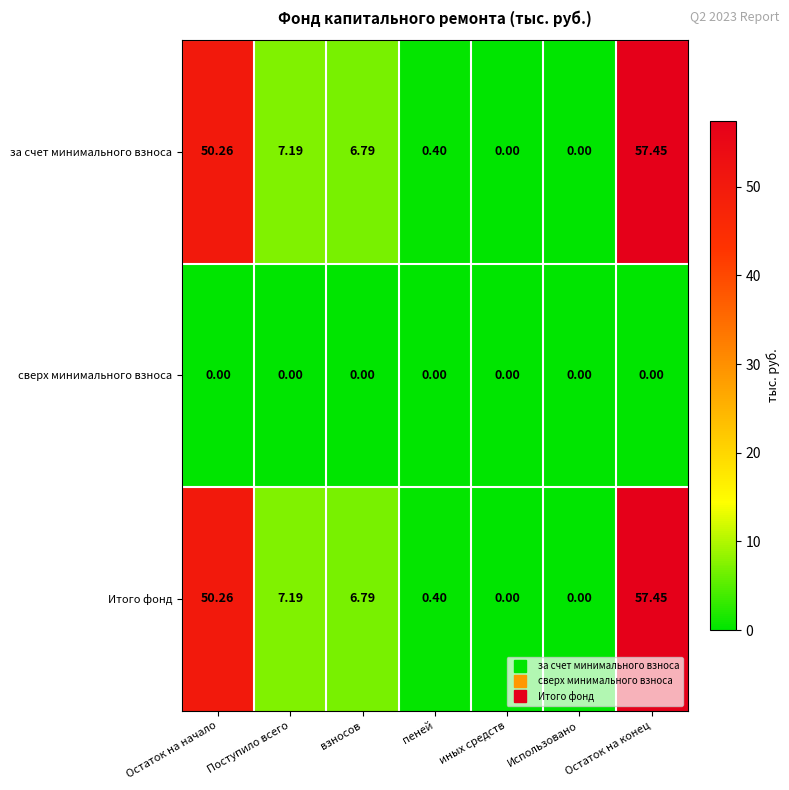

Which category has the highest value in the Итого фонд series?

Остаток на конец